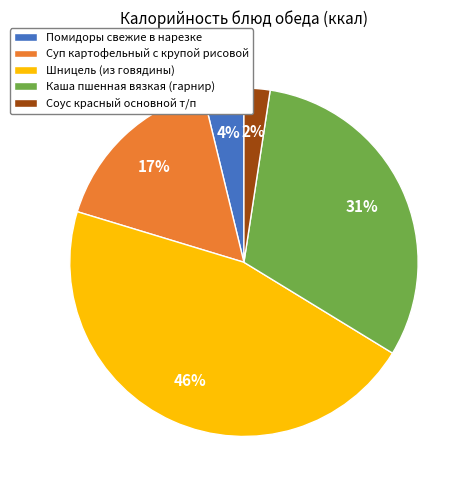

Does any single category account for the majority?

No